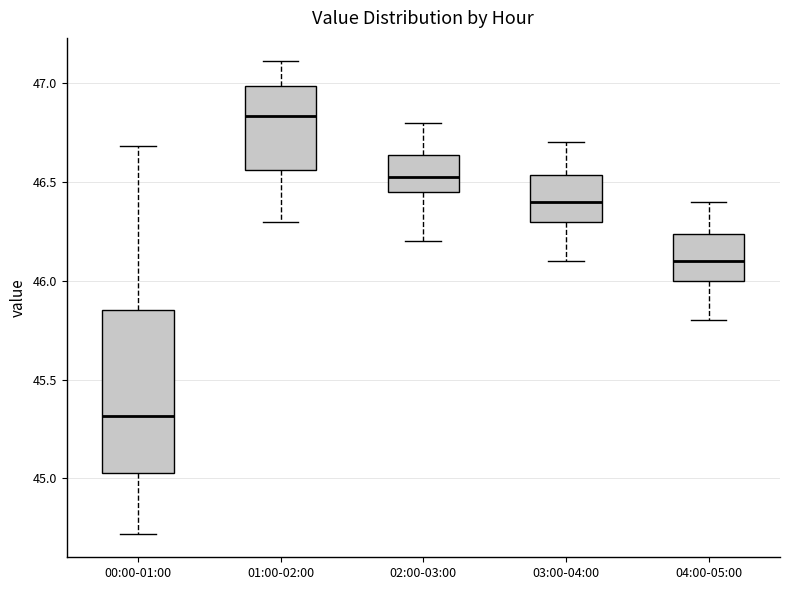

Reading left to right, transcribe this box plot: for each box, give where its median line is, the range the box spans, and where its two whiskers end, as read against the y-axis. The values are not printed on the chart, so give them approximately, as read against the axis.

00:00-01:00: median 45.30, box 45.05 to 45.85, whiskers 44.70 to 46.70
01:00-02:00: median 46.85, box 46.55 to 47.00, whiskers 46.30 to 47.10
02:00-03:00: median 46.55, box 46.45 to 46.65, whiskers 46.20 to 46.80
03:00-04:00: median 46.40, box 46.30 to 46.55, whiskers 46.10 to 46.70
04:00-05:00: median 46.10, box 46.00 to 46.25, whiskers 45.80 to 46.40